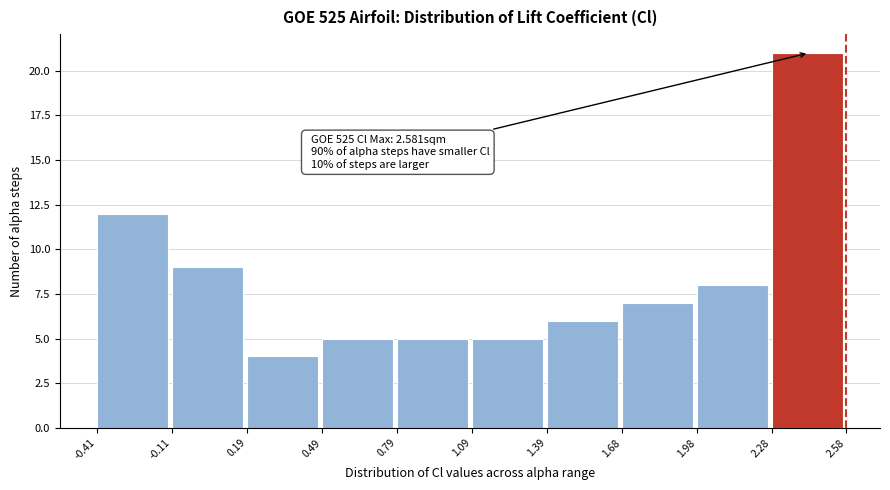

Over which range of the x-axis is the bar tallest?

2.28 to 2.58